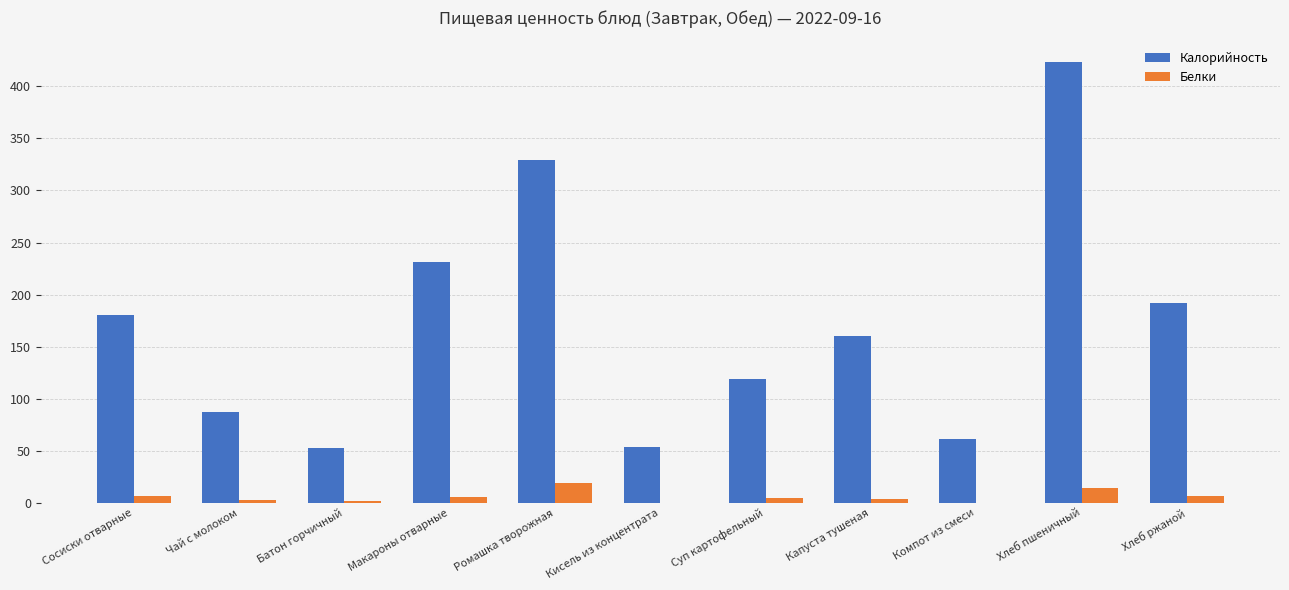

How many series are shown in this chart?

2